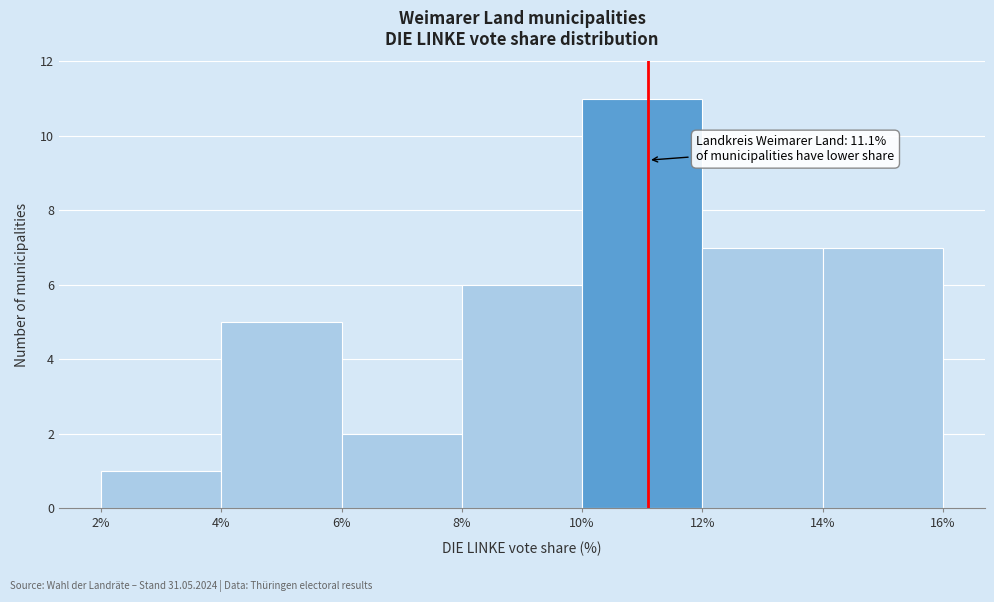

Over which range of the x-axis is the bar tallest?

10% to 12%